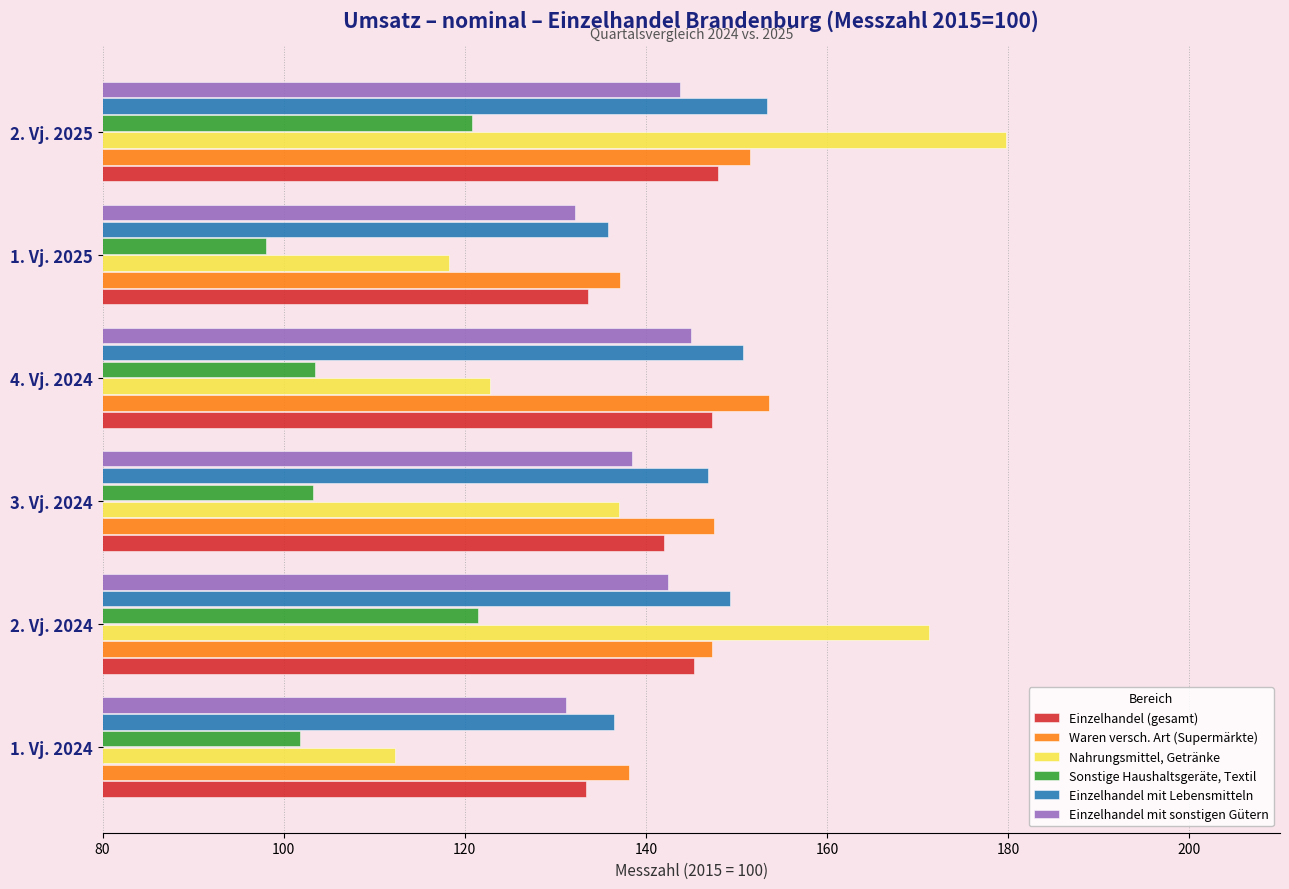

What is the minimum value for Einzelhandel mit sonstigen Gütern?

131.2